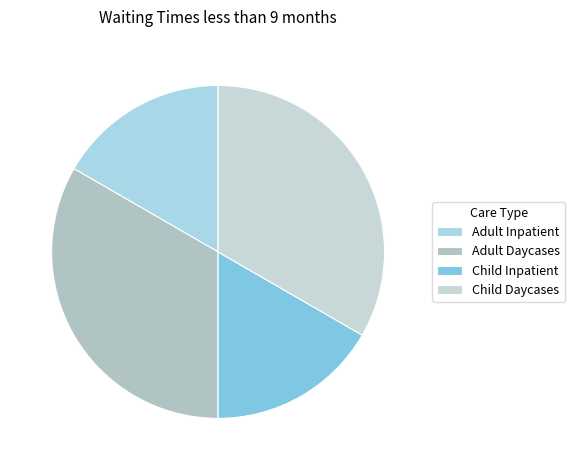

How many slices are in this pie chart?

4